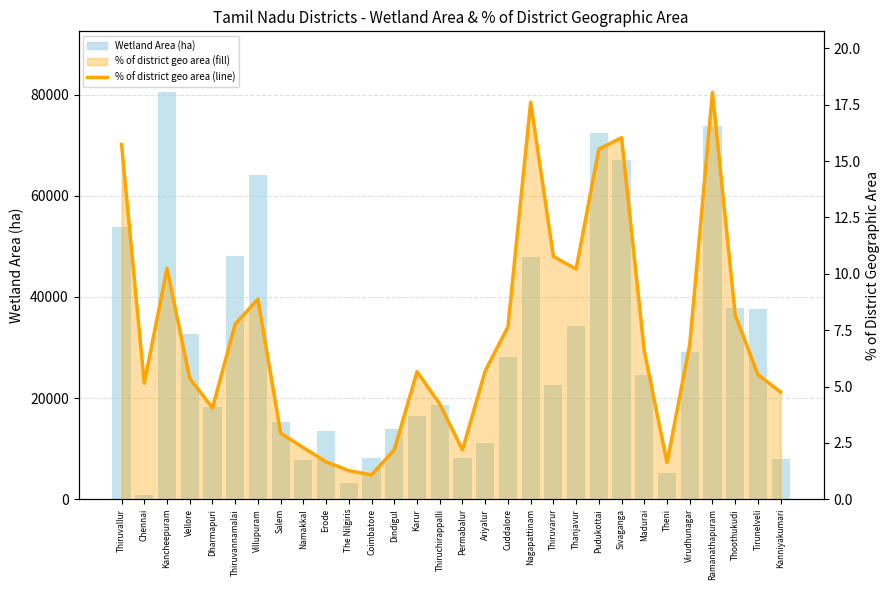

Reading left to right, list all the values displayed in this chart.

Wetland Area (ha): Thiruvallur=53863.0	Chennai=917.0	Kancheepuram=80445.0	Vellore=32640.0	Dharmapuri=18215.0	Thiruvannamalai=48130.0	Villupuram=64105.0	Salem=15270.0	Namakkal=7687.0	Erode=13570.0	The Nilgiris=3127.0	Coimbatore=8070.0	Dindigul=13815.0	Karur=16383.0	Thiruchirappalli=18626.0	Permabalur=8070.0	Ariyalur=11042.0	Cuddalore=28135.0	Nagapattinam=47833.0	Thiruvarur=22591.0	Thanjavur=34184.0	Pudukottai=72402.0	Sivaganga=67172.0	Madurai=24614.0	Theni=5293.0	Virudhunagar=29071.0	Ramanathapuram=73808.0	Thoothukudi=37810.0	Tirunelveli=37709.0	Kanniyakumari=7937.0
% of district geographic area (line): Thiruvallur=15.7	Chennai=5.2	Kancheepuram=10.2	Vellore=5.4	Dharmapuri=4.0	Thiruvannamalai=7.8	Villupuram=8.9	Salem=2.9	Namakkal=2.3	Erode=1.7	The Nilgiris=1.3	Coimbatore=1.1	Dindigul=2.2	Karur=5.7	Thiruchirappalli=4.2	Permabalur=2.2	Ariyalur=5.7	Cuddalore=7.7	Nagapattinam=17.6	Thiruvarur=10.8	Thanjavur=10.2	Pudukottai=15.5	Sivaganga=16.0	Madurai=6.6	Theni=1.6	Virudhunagar=6.9	Ramanathapuram=18.1	Thoothukudi=8.2	Tirunelveli=5.5	Kanniyakumari=4.8